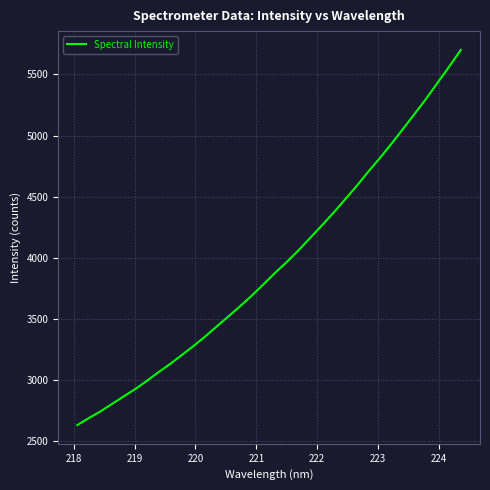

What is the maximum value shown in the chart?

5701.7